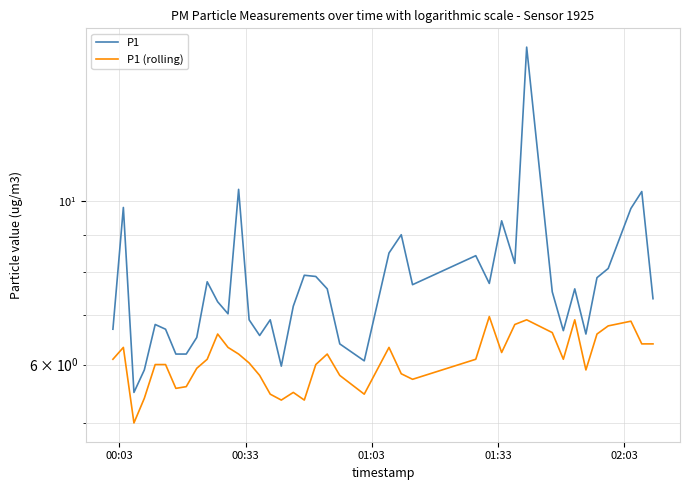

What is the maximum value for P1?

16.2